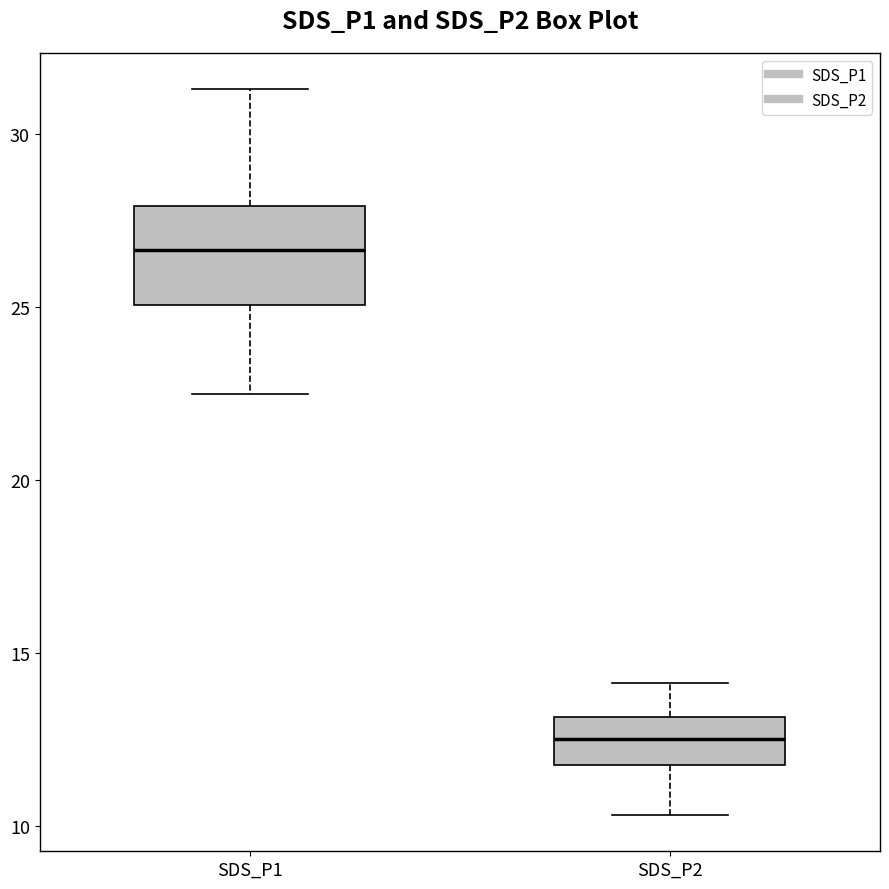

Comparing the boxes themselves (not the whiskers), which one is the tallest?

SDS_P1